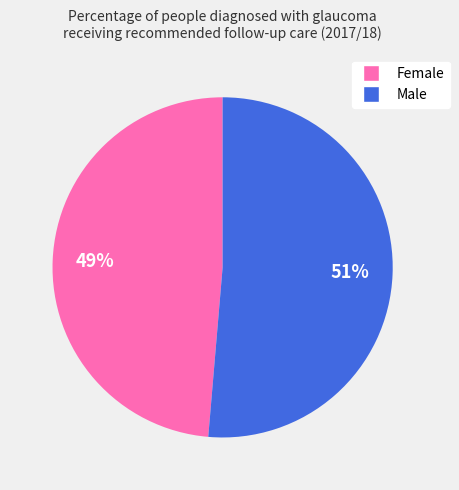

Combined, do Female and Male account for over 50%?

Yes